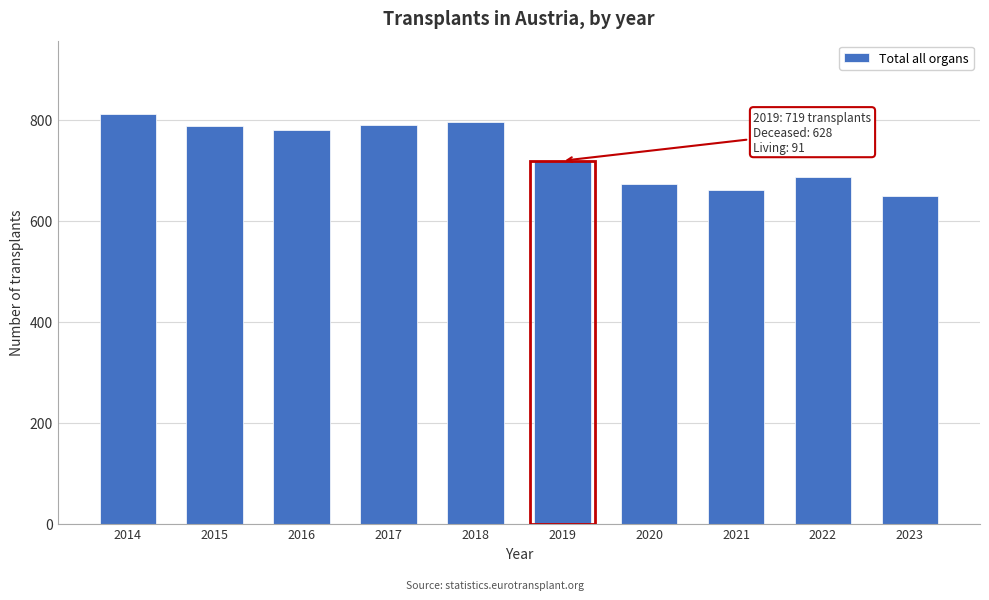

At which label is the value closest to 730?

2019